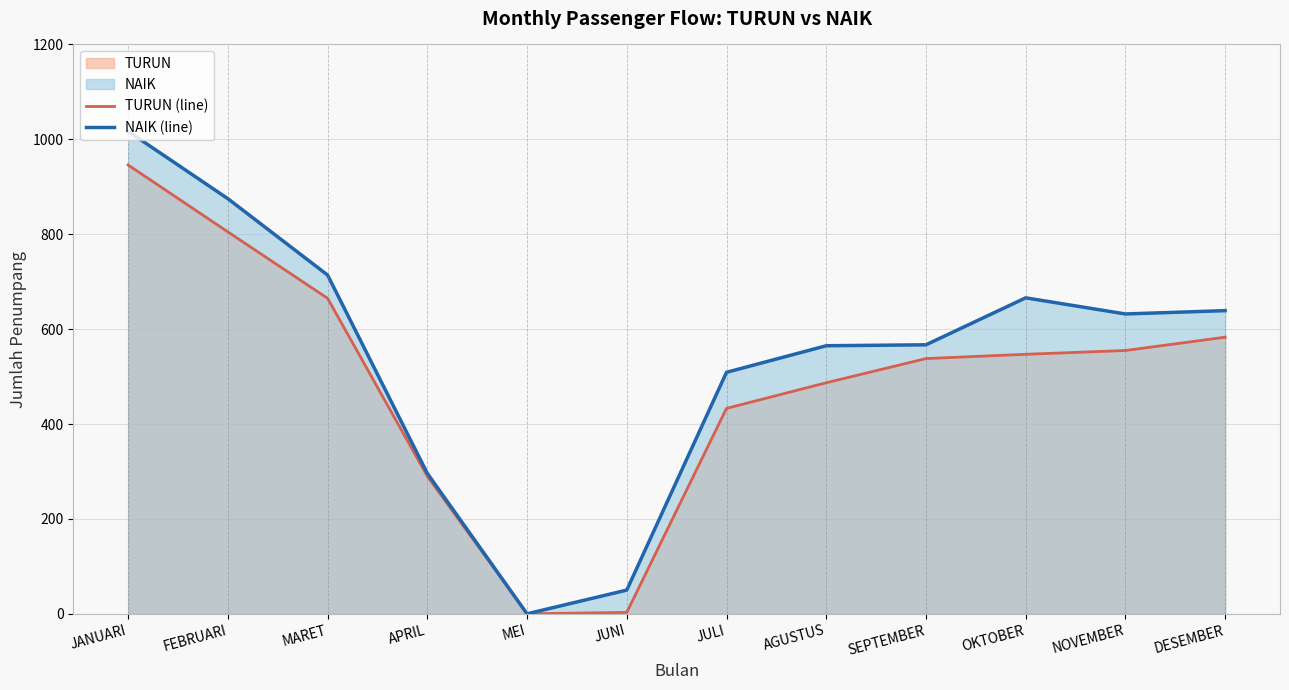

How many positive values does the NAIK (line) series have?

11